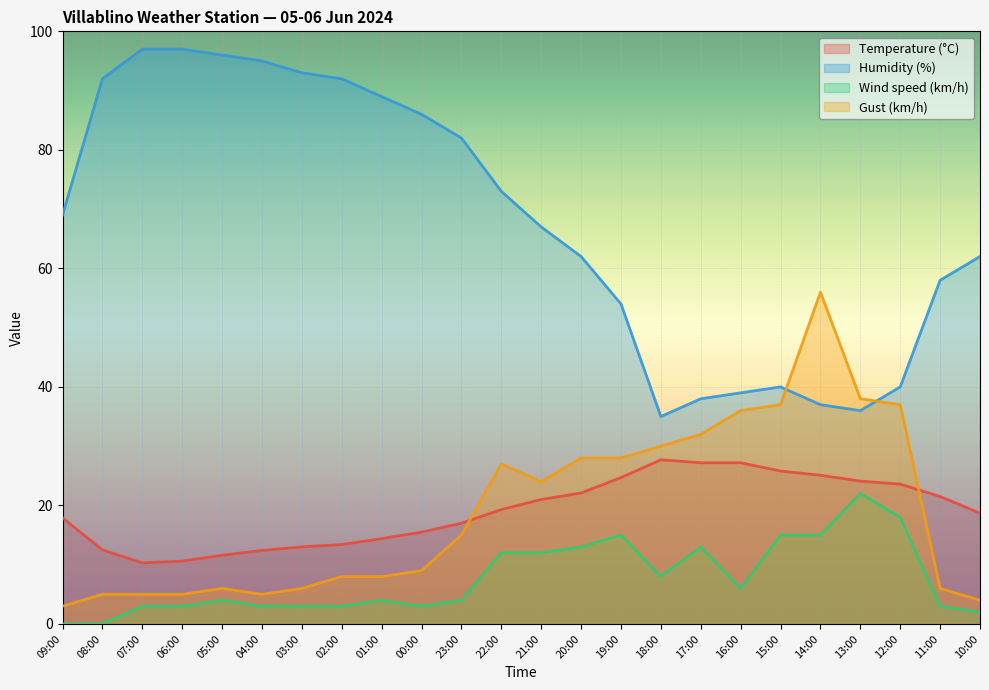

What is the sum of the Wind speed (km/h) values at 22:00 and 21:00?

24.0